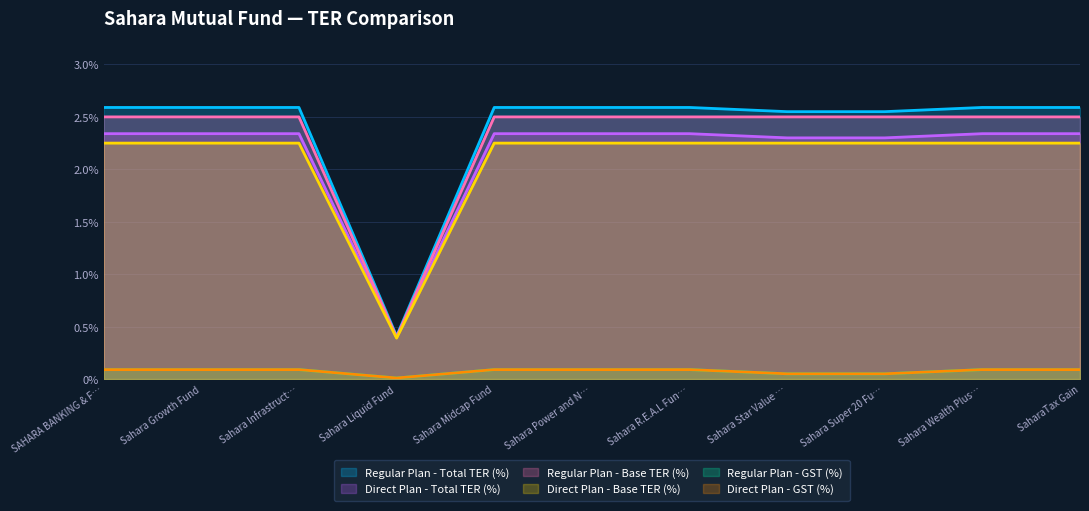

Reading left to right, transcribe all the data shown in this chart.

Regular Plan - Total TER (%): 2.6	2.6	2.6	0.4	2.6	2.6	2.6	2.5	2.5	2.6	2.6
Direct Plan - Total TER (%): 2.3	2.3	2.3	0.4	2.3	2.3	2.3	2.3	2.3	2.3	2.3
Regular Plan - Base TER (%): 2.5	2.5	2.5	0.4	2.5	2.5	2.5	2.5	2.5	2.5	2.5
Direct Plan - Base TER (%): 2.2	2.2	2.2	0.4	2.2	2.2	2.2	2.2	2.2	2.2	2.2
Regular Plan - GST (%): 0.1	0.1	0.1	0.0	0.1	0.1	0.1	0.1	0.1	0.1	0.1
Direct Plan - GST (%): 0.1	0.1	0.1	0.0	0.1	0.1	0.1	0.1	0.1	0.1	0.1